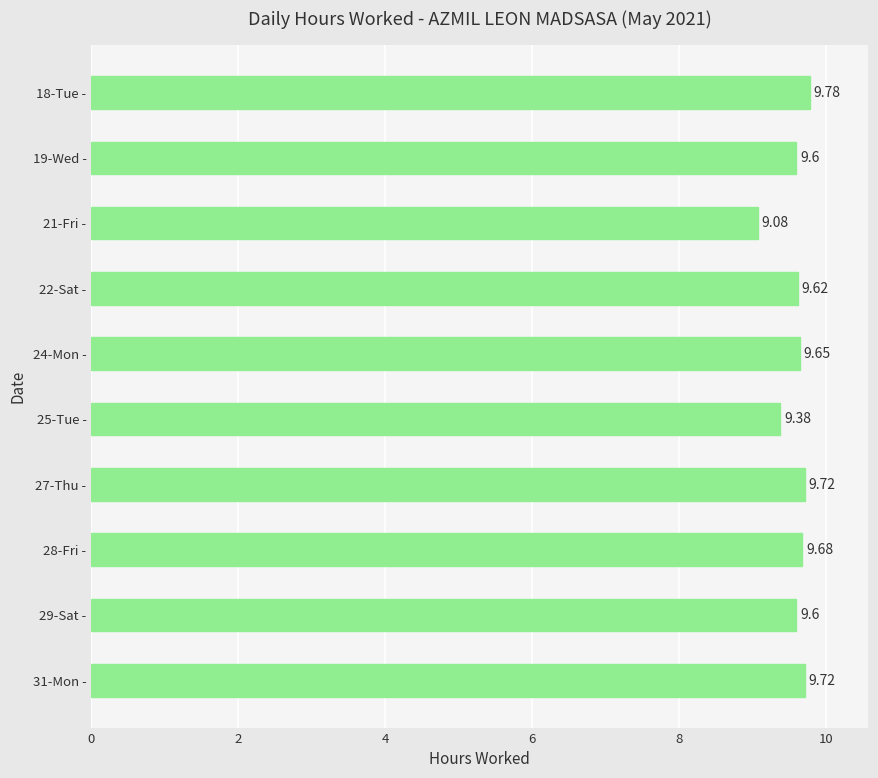

What is the difference between the second highest and minimum values?

0.6